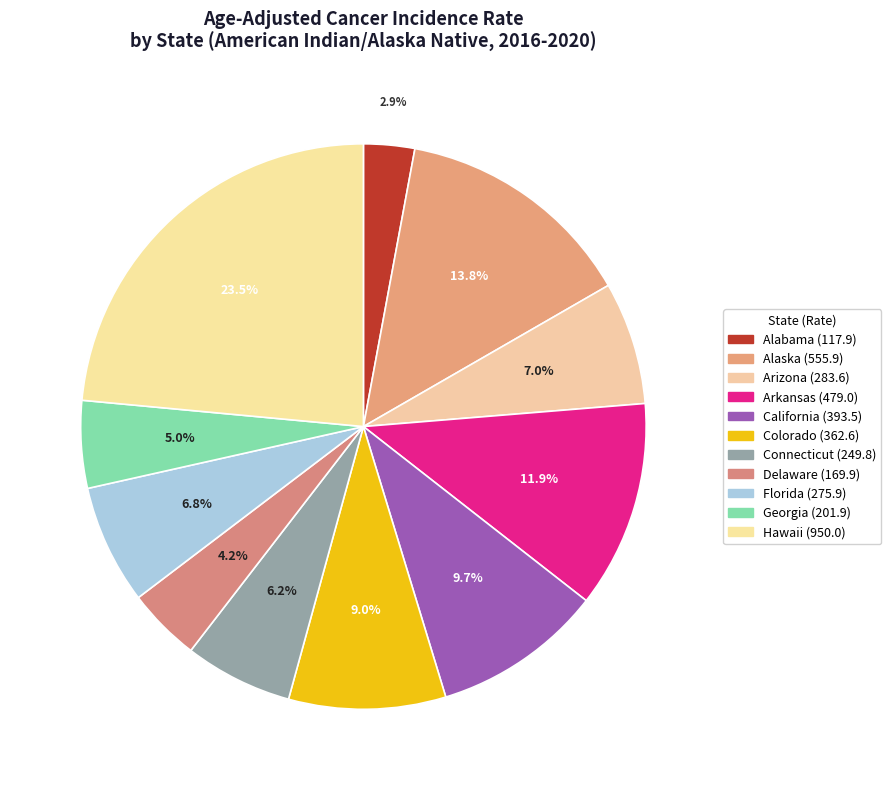

What percentage is the Hawaii slice, to the nearest percent?

24%